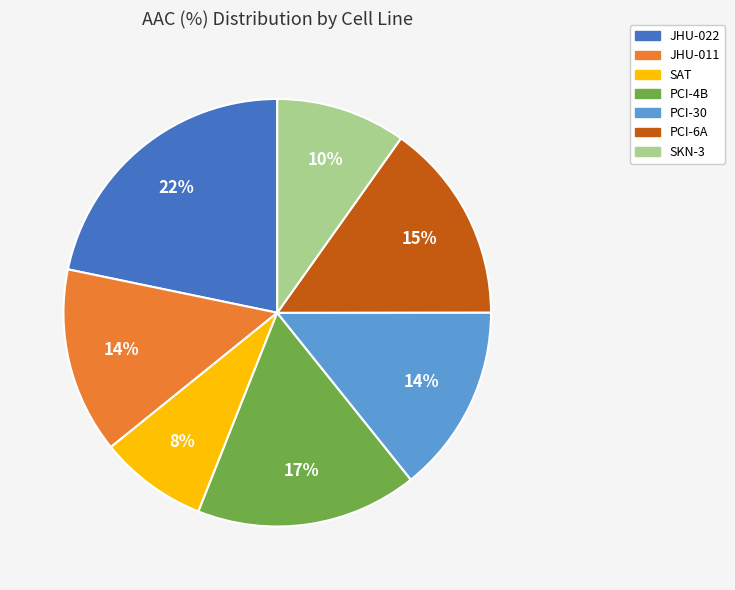

Is it true that JHU-022 is 22% of the pie?

True